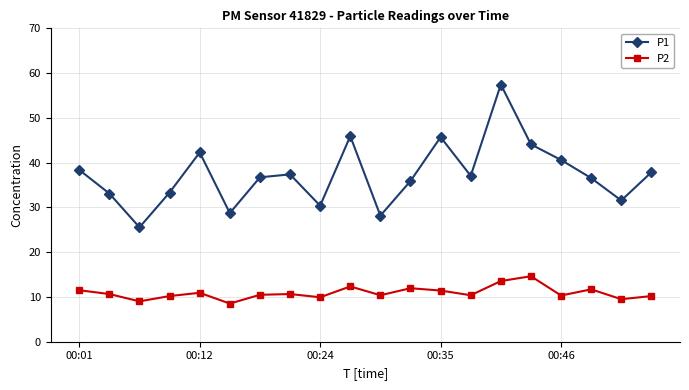

What is the lowest value of the P2 series?

8.5